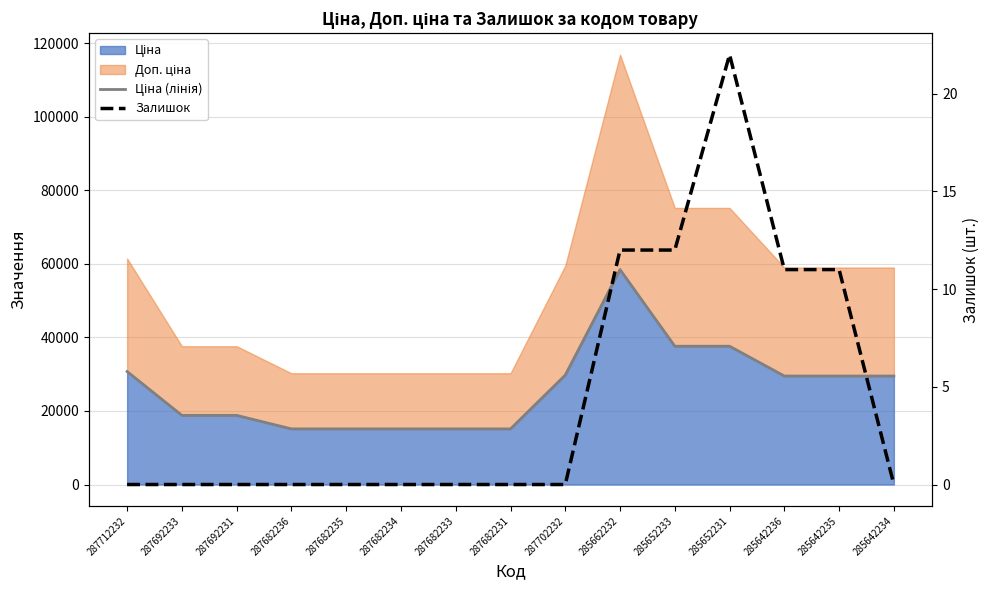

True or false: Залишок has more than 0 interior local peaks.

True